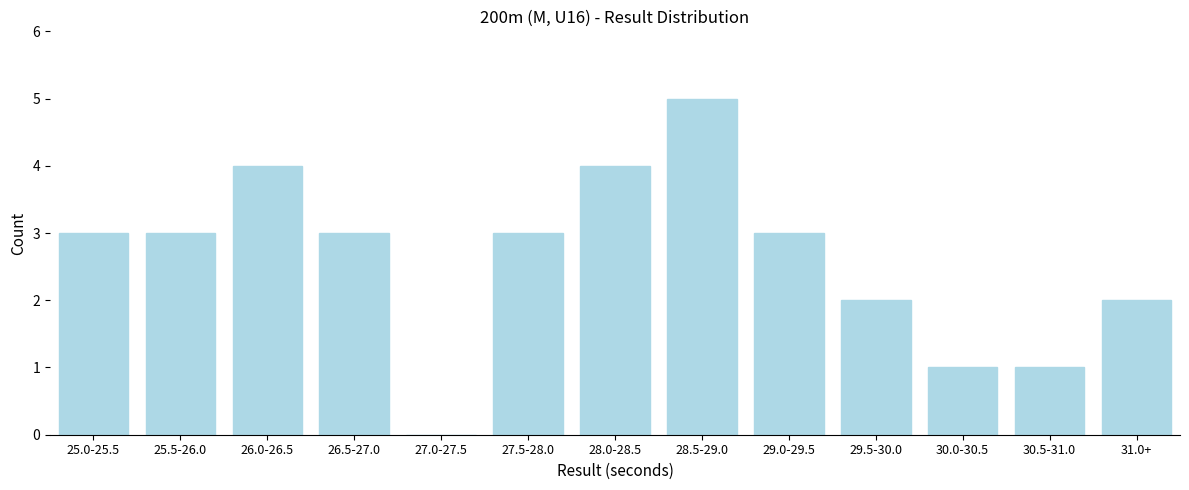

Reading left to right, list all the values displayed in this chart.

25.0-25.5=3	25.5-26.0=3	26.0-26.5=4	26.5-27.0=3	27.0-27.5=0	27.5-28.0=3	28.0-28.5=4	28.5-29.0=5	29.0-29.5=3	29.5-30.0=2	30.0-30.5=1	30.5-31.0=1	31.0+=2